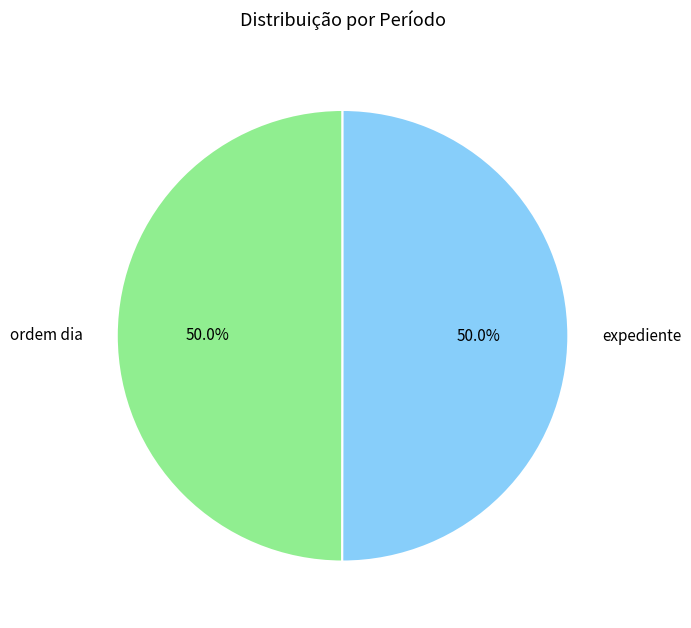

Approximately how many times larger is the value at expediente compared to ordem dia?

1.0